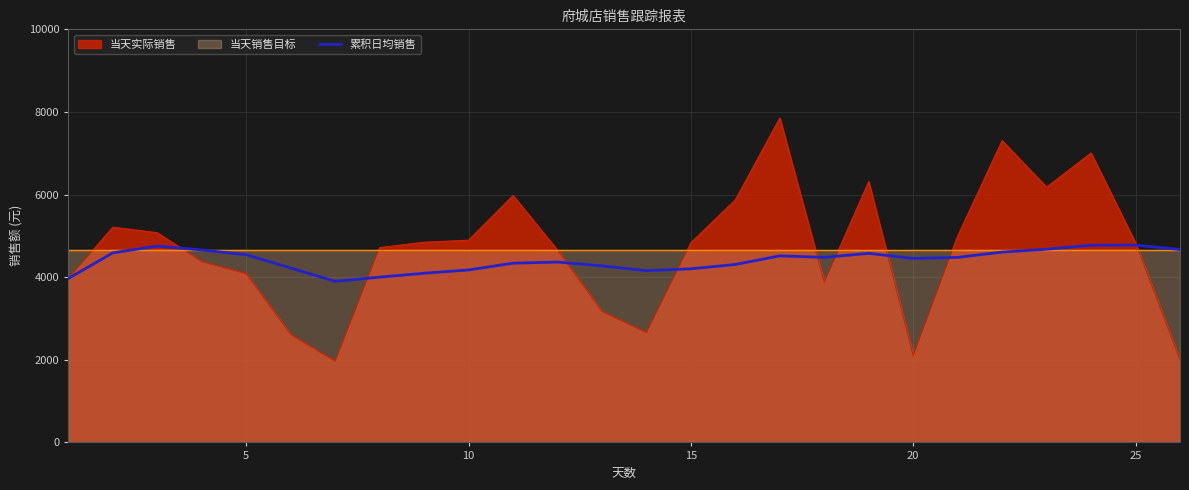

Reading right to left, what are all the values shown in this chart?

4669.0	4775.8	4773.4	4676.3	4608.0	4479.5	4453.5	4577.3	4480.7	4516.2	4307.6	4203.2	4158.2	4273.6	4365.5	4339.1	4175.2	4095.2	4001.3	3899.2	4221.6	4543.5	4658.3	4752.2	4590.1	3969.6